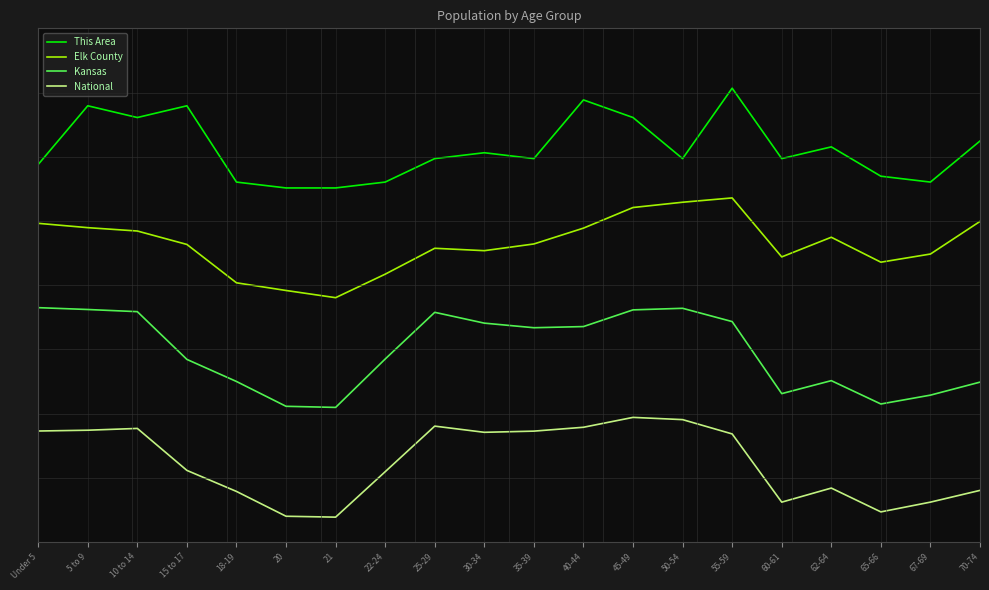

At which label is Kansas closest to 2?

15 to 17